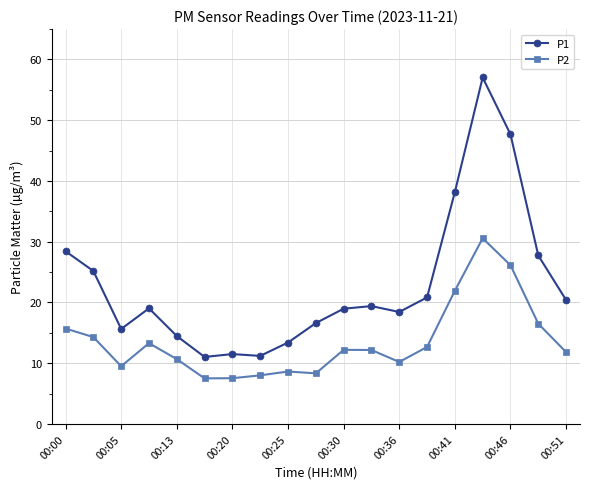

True or false: P1 and P2 cross at least once.

False